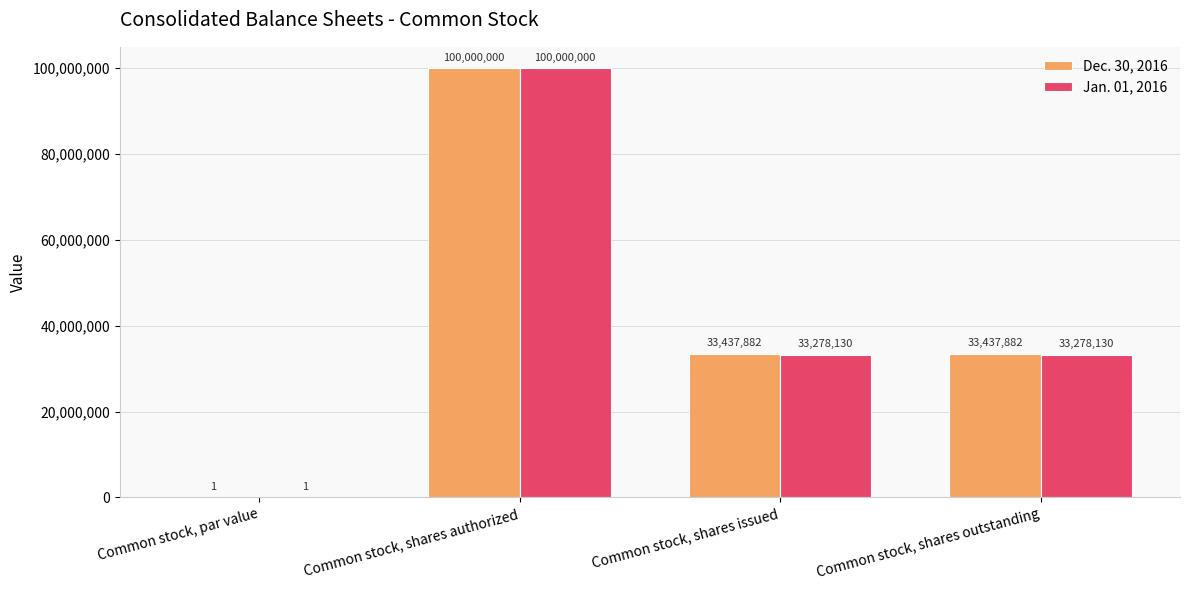

What value does the Jan. 01, 2016 series have at Common stock, shares issued, to the nearest 10?

33278130